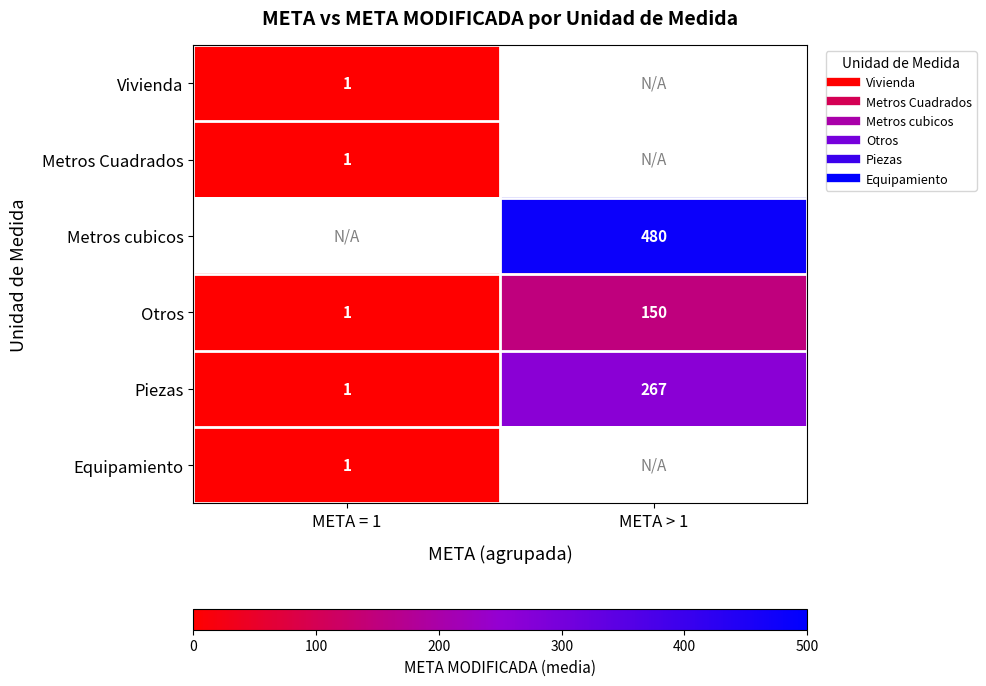

Is it true that Otros equals 1.0 at META = 1?

True